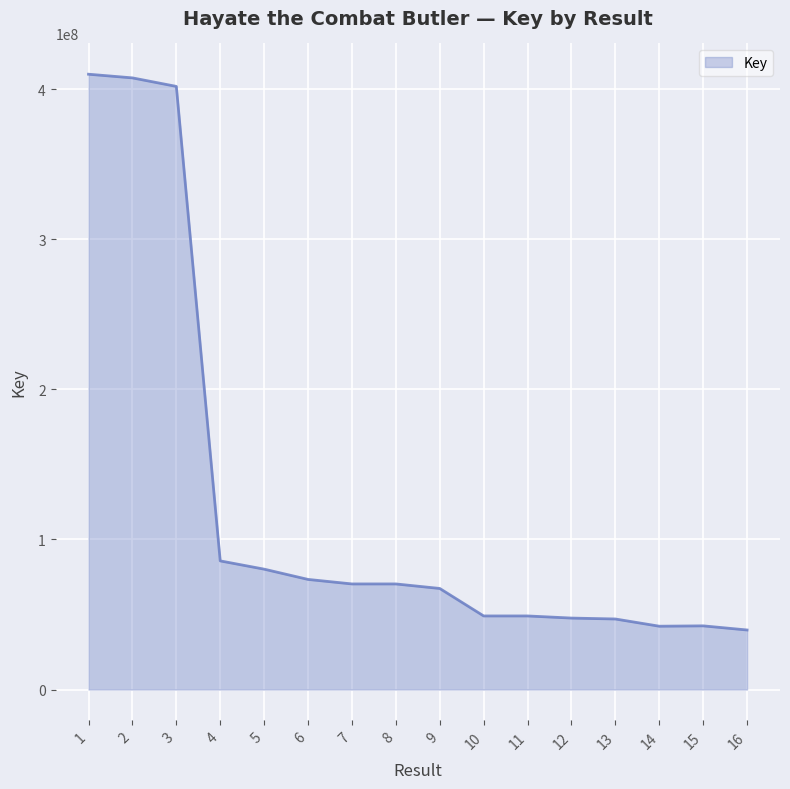

Does the chart have visible grid lines?

Yes